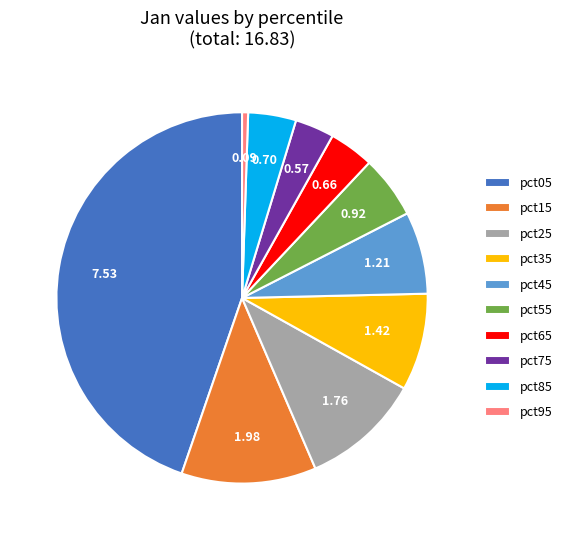

Combined, do pct25 and pct15 account for over 50%?

No